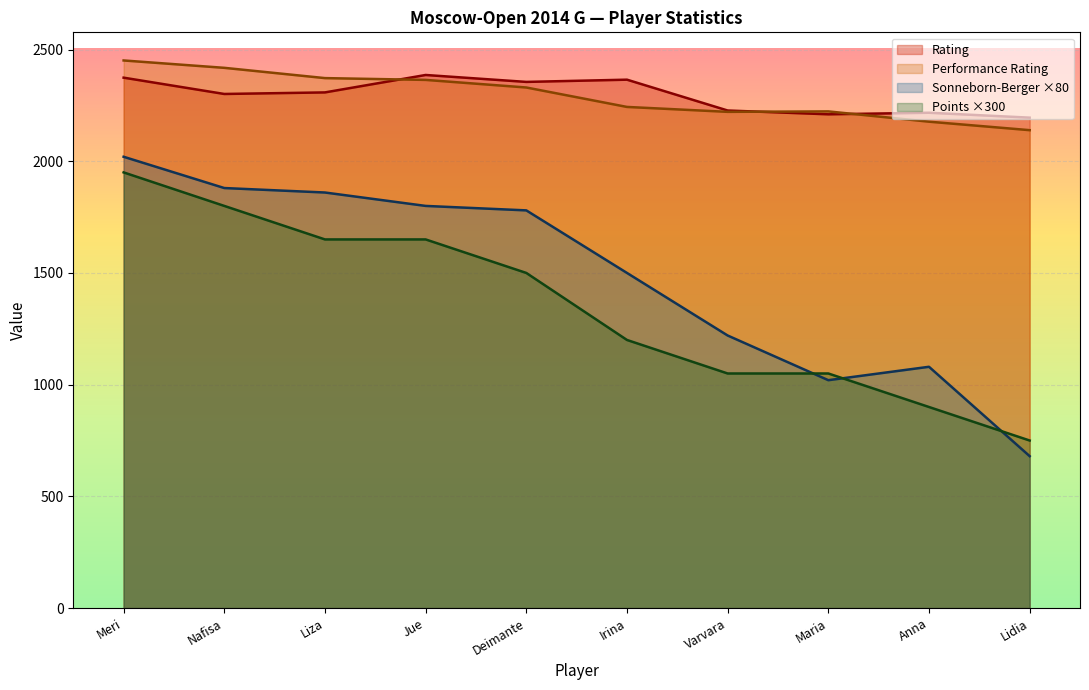

Reading left to right, transcribe all the data shown in this chart.

Rating: 2374	2301	2308	2386	2355	2365	2227	2210	2217	2195
Points: 1950	1800	1650	1650	1500	1200	1050	1050	900	750
Sonneborn-Berger: 2020	1880	1860	1800	1780	1500	1220	1020	1080	680
Performance Rating: 2451	2418	2372	2364	2330	2243	2221	2223	2177	2139